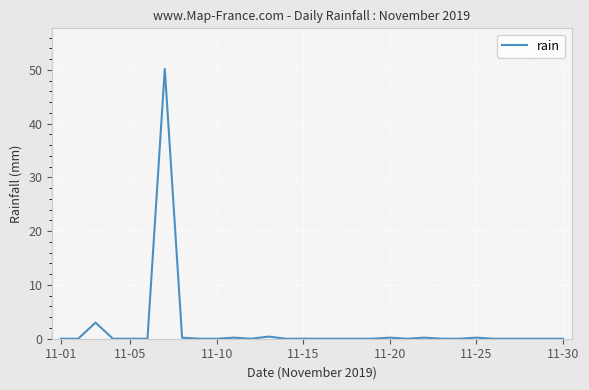

What is the difference between the maximum and minimum values?

50.2